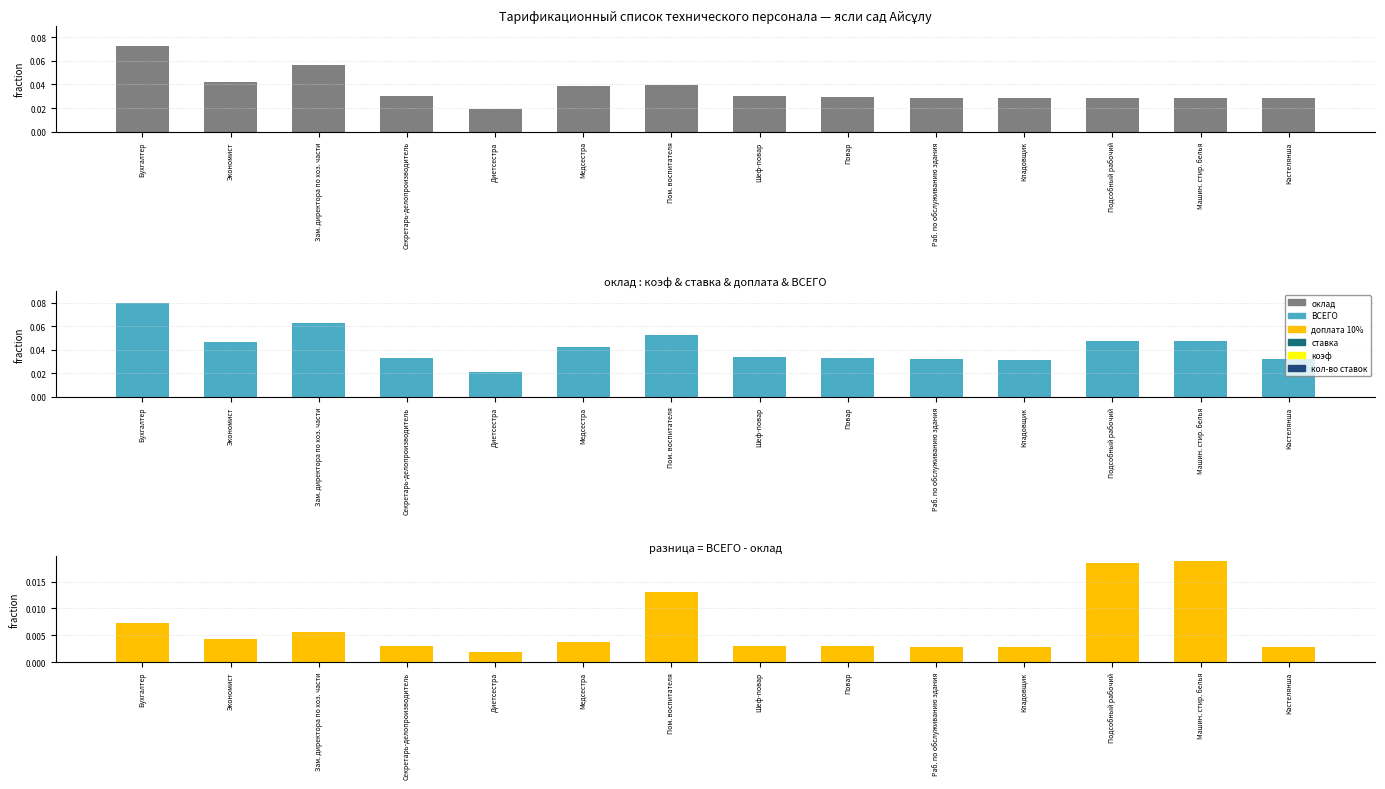

What is the sum of the ВСЕГО values at Повар and Диетсестра?

0.1